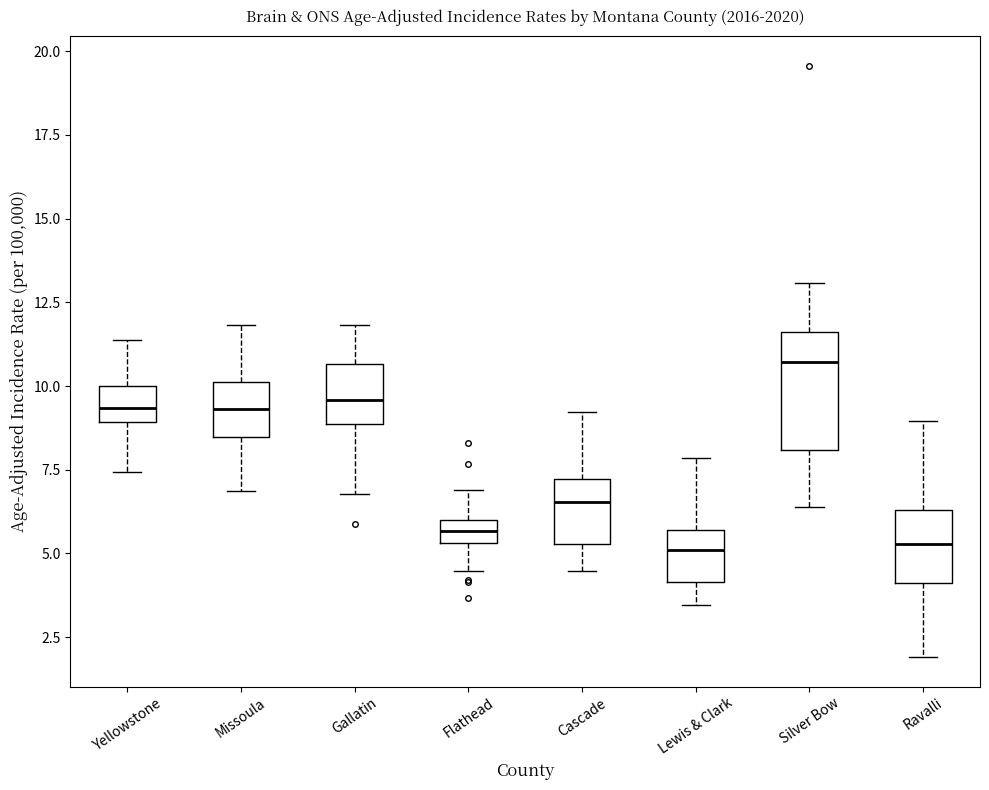

Where does the median line of the box for Ravalli sit on the y-axis? The values are not printed on the chart, so give them approximately, as read against the axis.

5.5